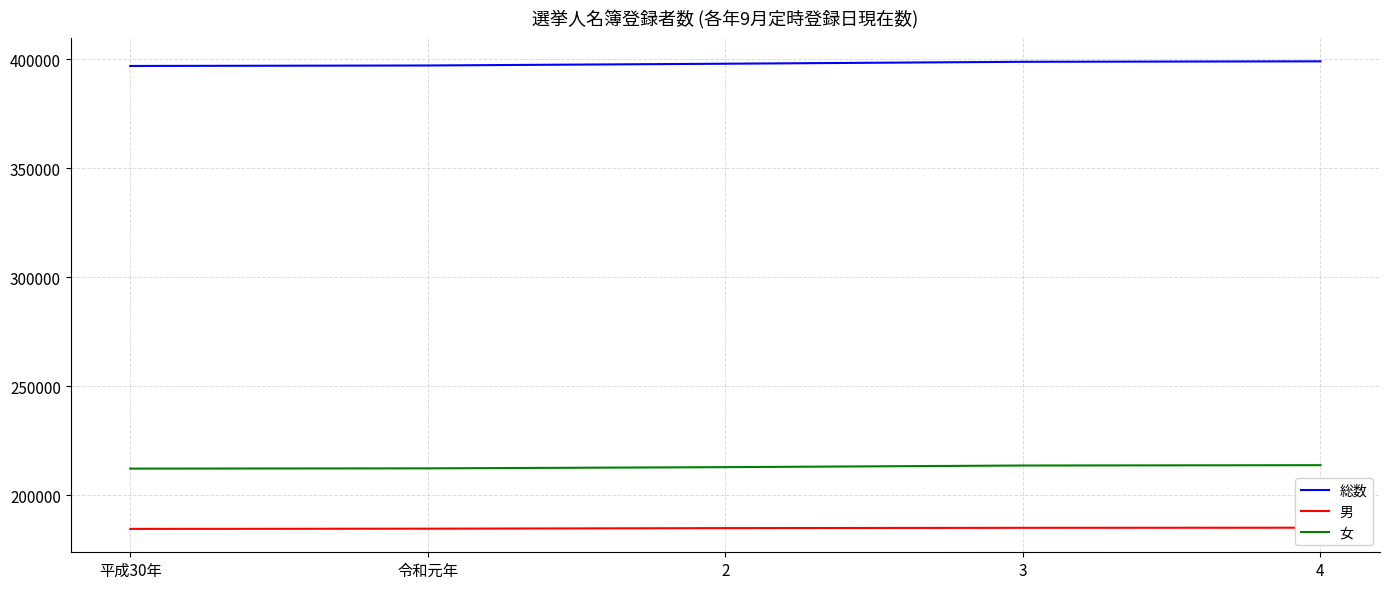

What position from the right is 令和元年?

4